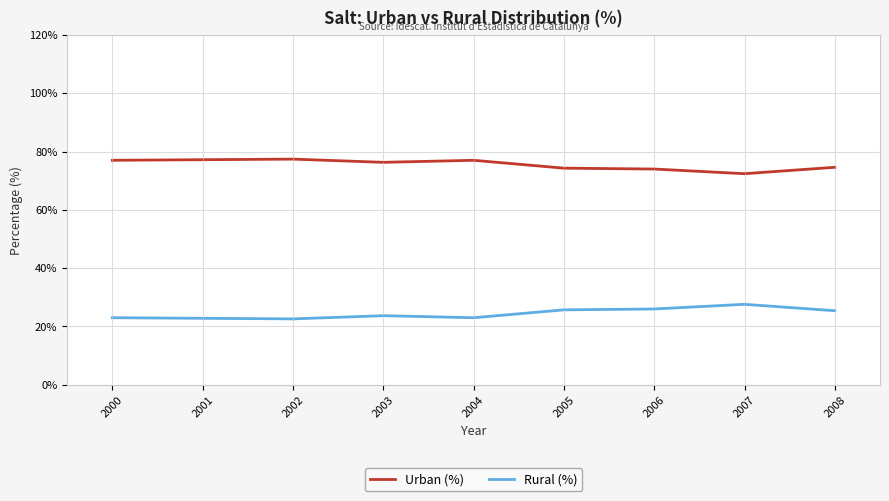

True or false: Urban (%) and Rural (%) cross at least once.

False